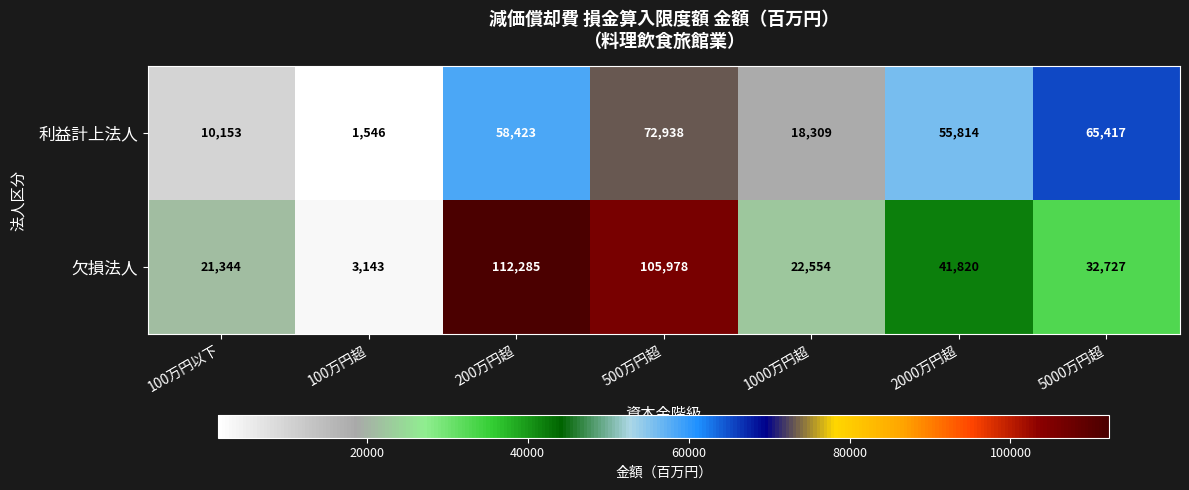

What is the approximate value of 欠損法人 at 500万円超, to the nearest 100?

106000